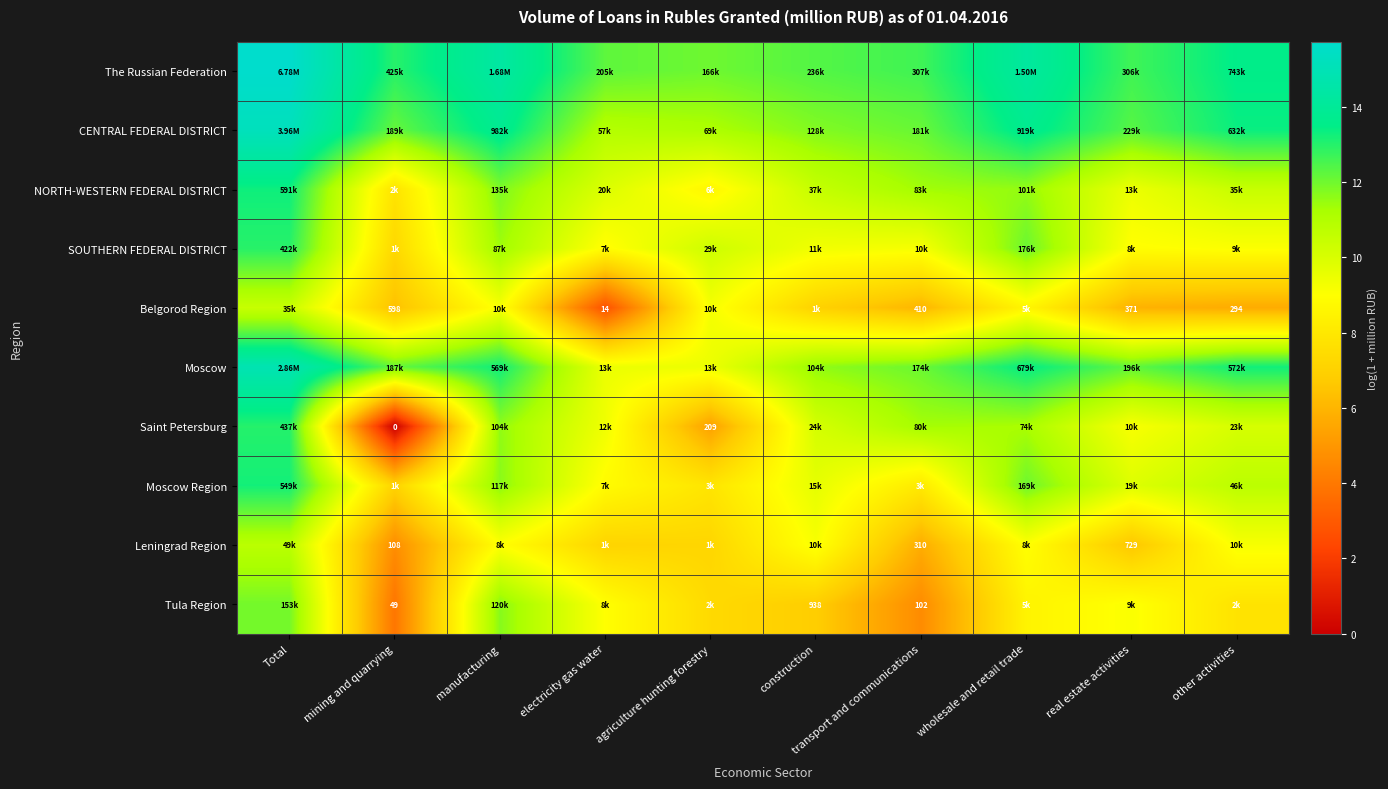

At which label does Tula Region reach its minimum?

mining and quarrying